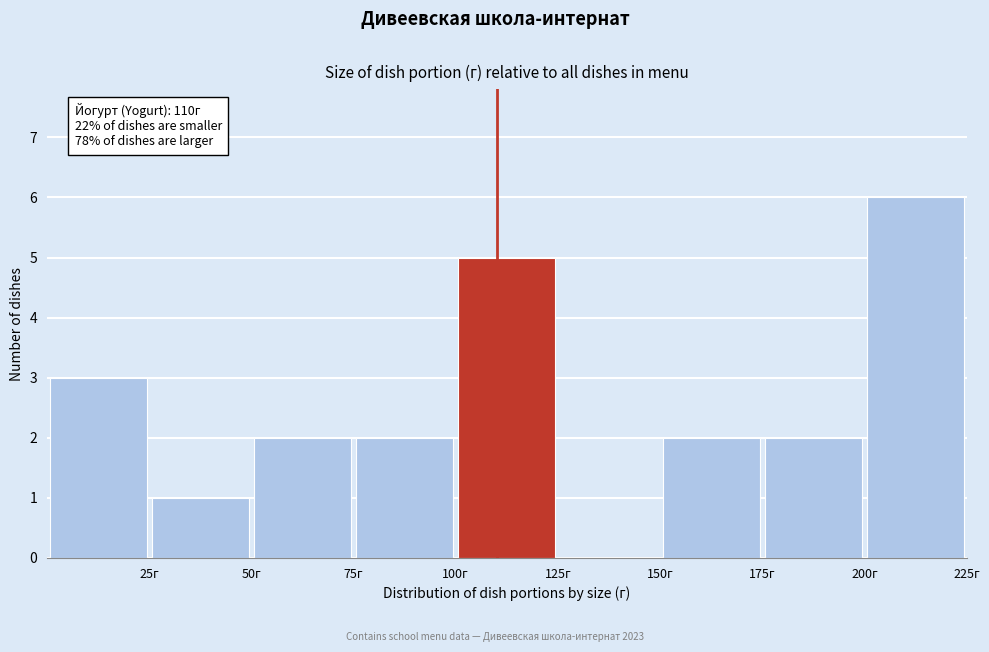

Over which range of the x-axis is the bar tallest?

200 to 225